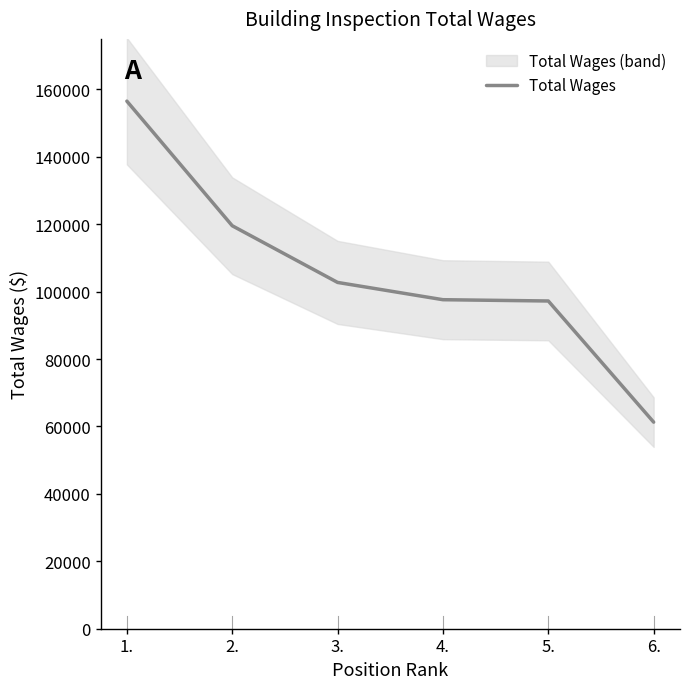

List the labels in order of value, smallest first.

6., 5., 4., 3., 2., 1.